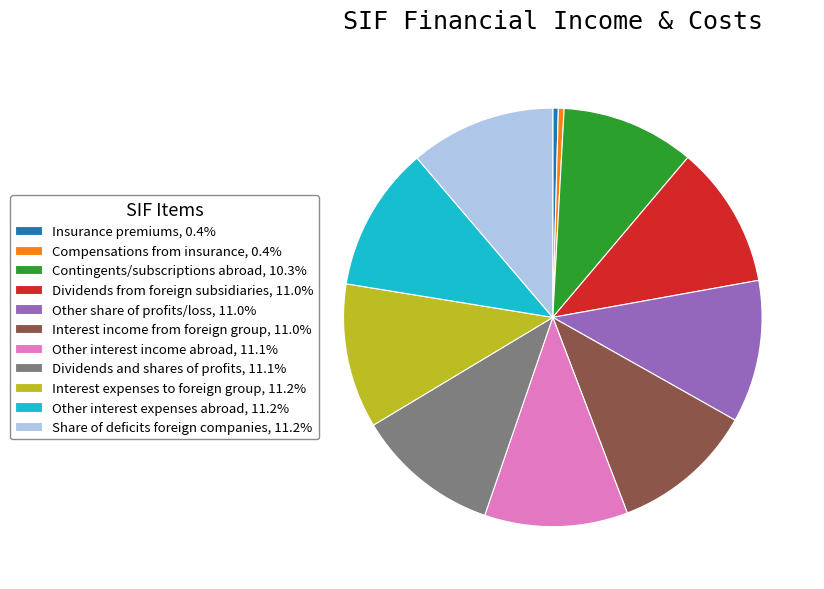

Does any single category account for the majority?

No